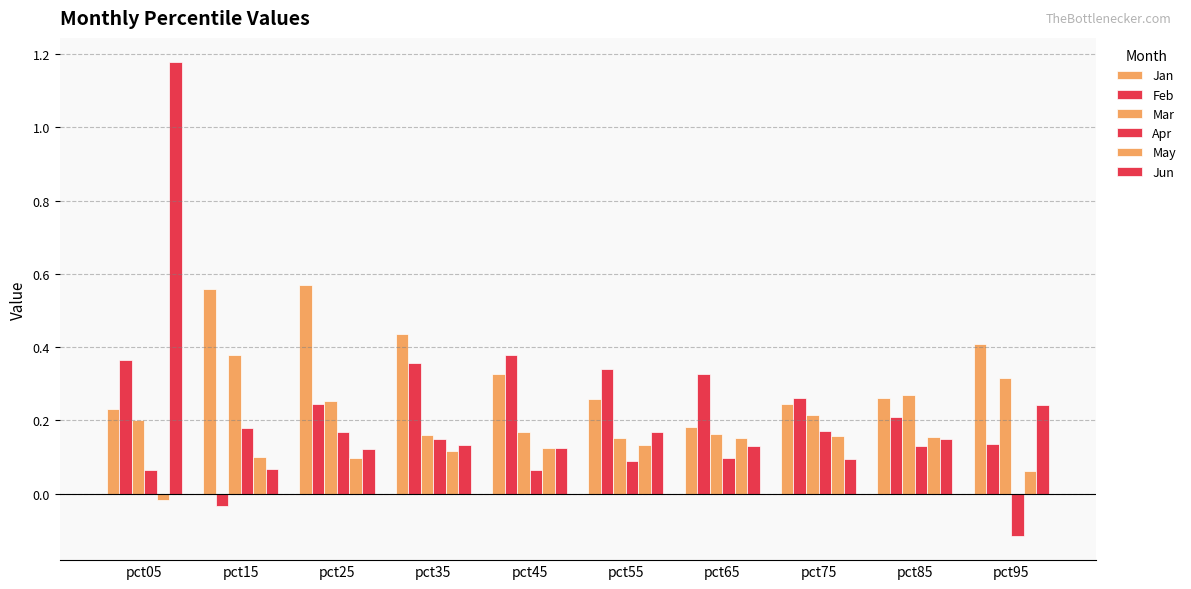

How many bars are there in total?

60